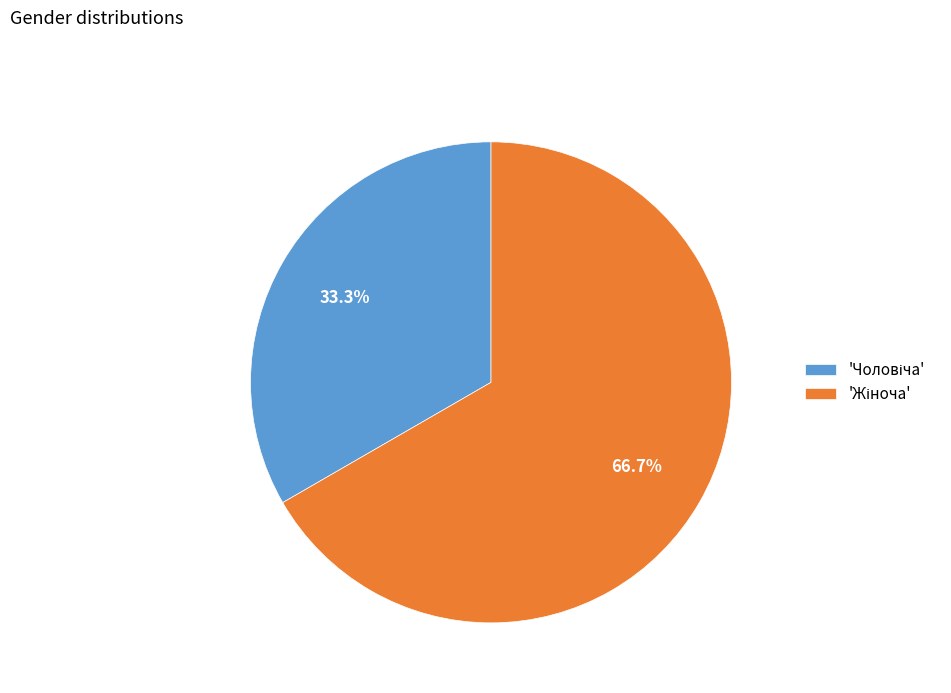

Is there any slice that represents more than half of the pie?

Yes